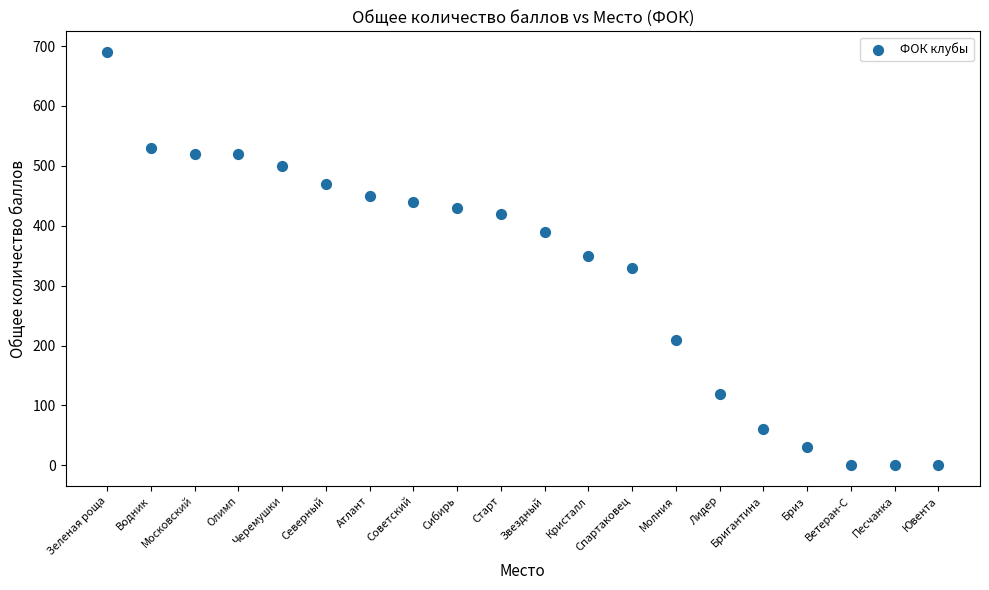

What is the range of X values (max minus min)?

19